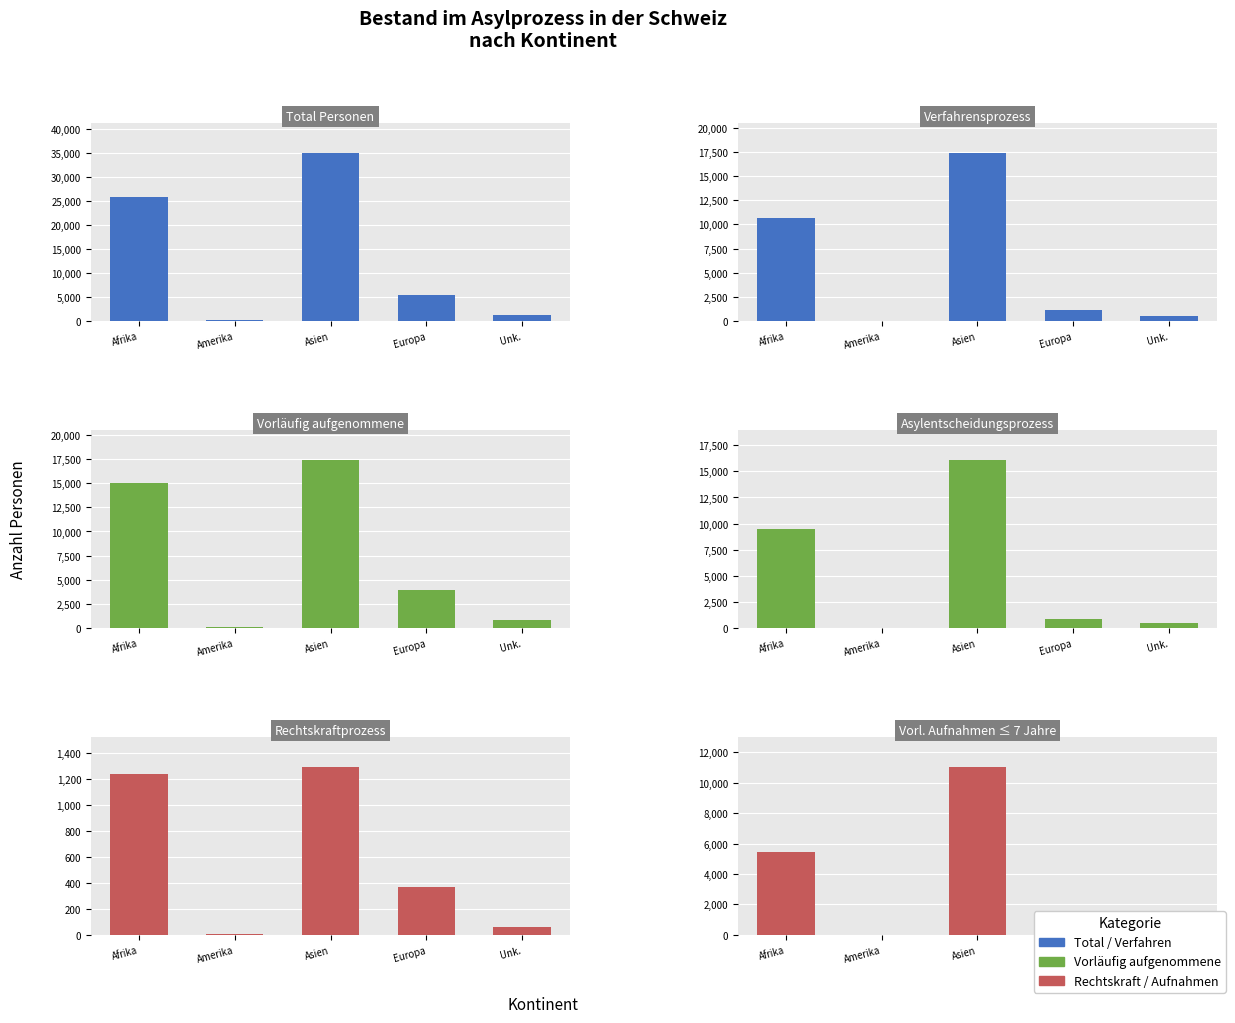

What is the sum of all Vorläufig aufgenommene values?

37288